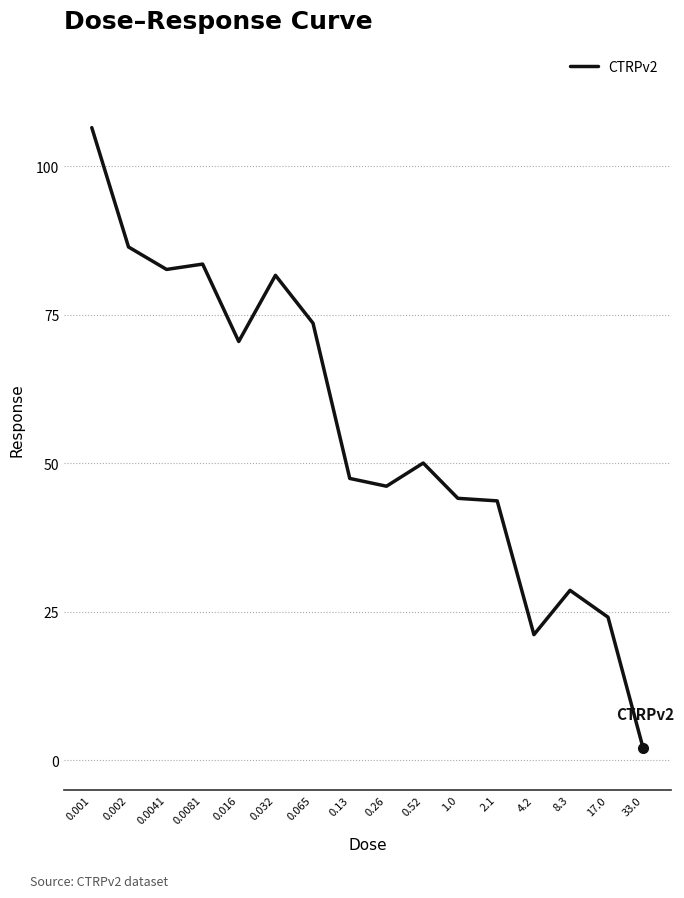

What is the difference between the maximum and minimum values?

104.5